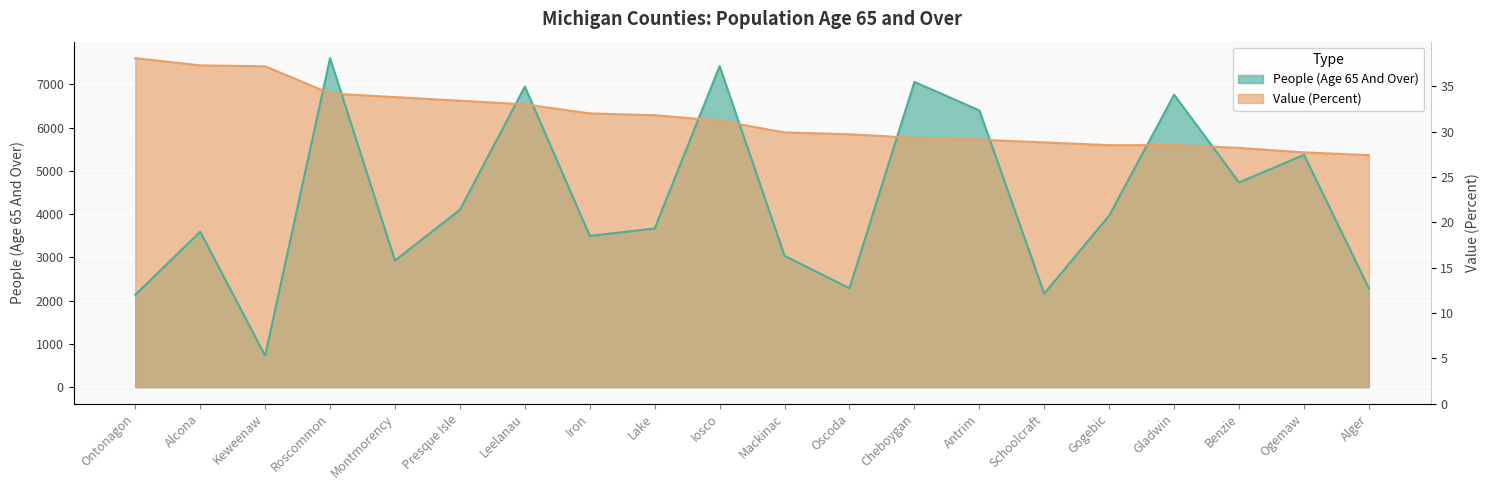

List the series in order of their overall mean, lowest first.

People (Age 65 And Over), Value (Percent)